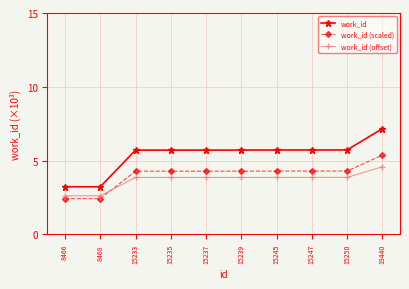

True or false: work_id (offset) and work_id cross at least once.

False